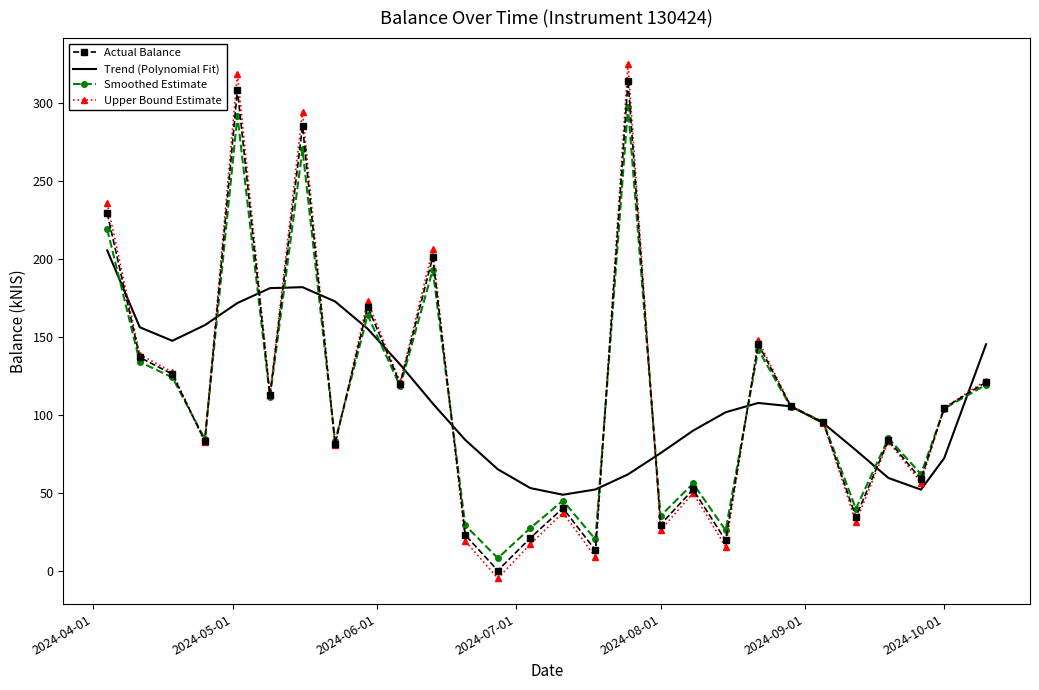

List the series in order of their peak value, lowest first.

Trend (Polynomial Fit), Smoothed Estimate, Actual Balance, Upper Bound Estimate